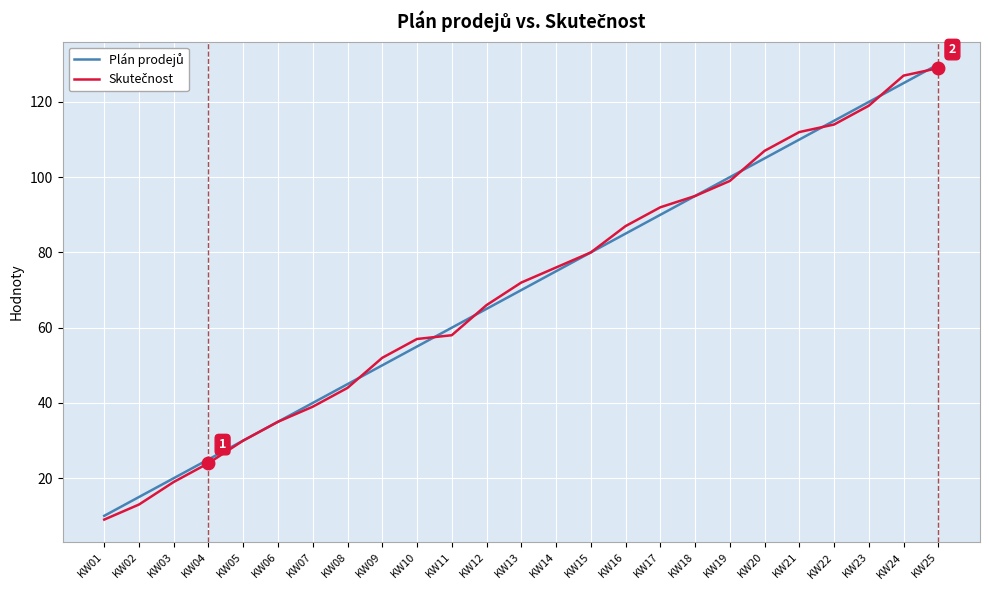

How many lines are shown in the chart?

2